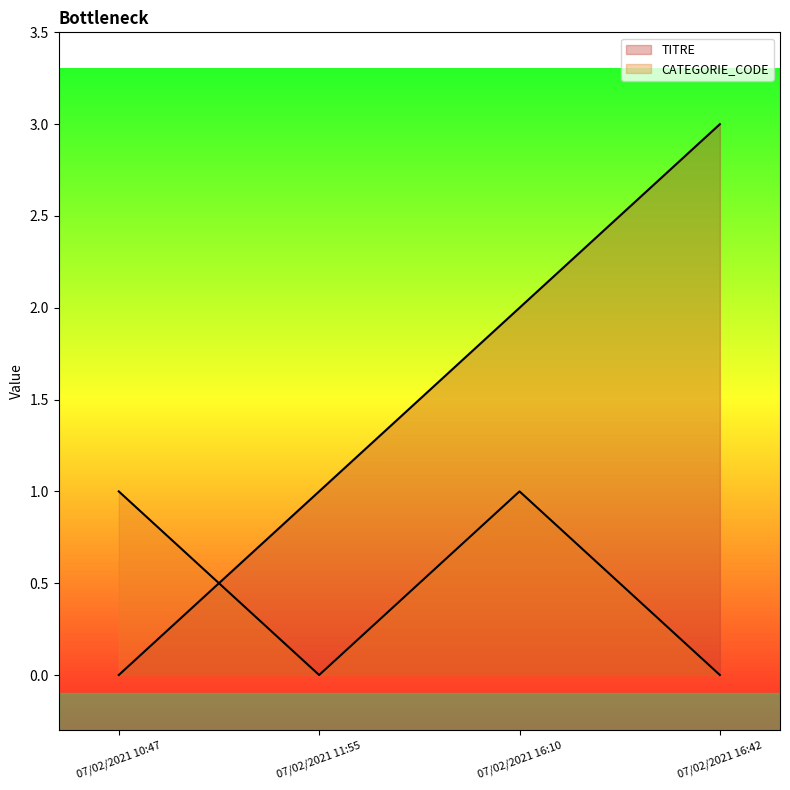

What is the highest value of the TITRE series?

3